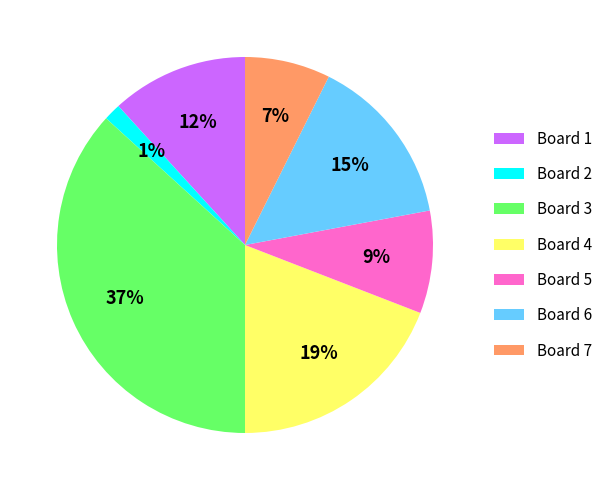

True or false: Board 3 accounts for 48% of the total.

False